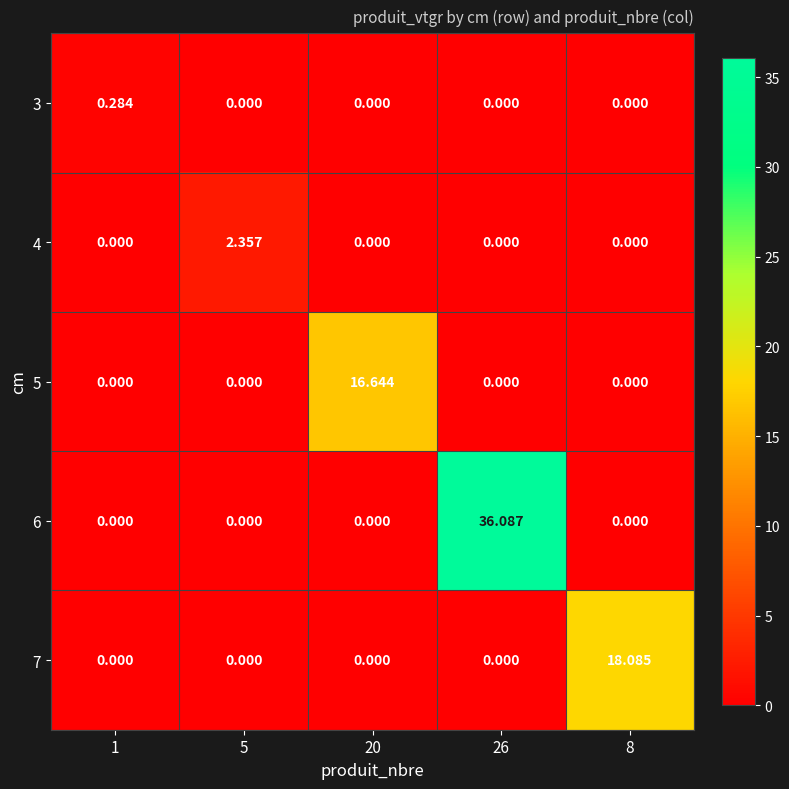

What is the total value across all series at 20?

16.6